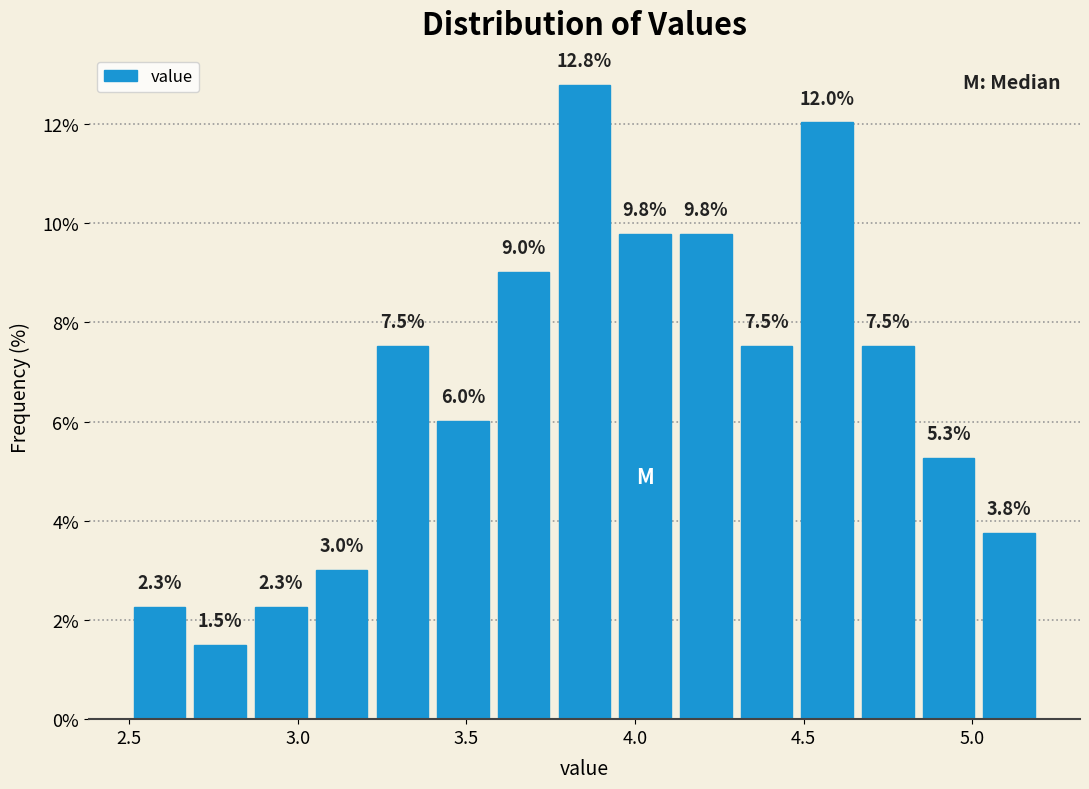

Around what value on the x-axis is the tallest bar? Give the approximate position of its centre, as read against the axis.

3.85